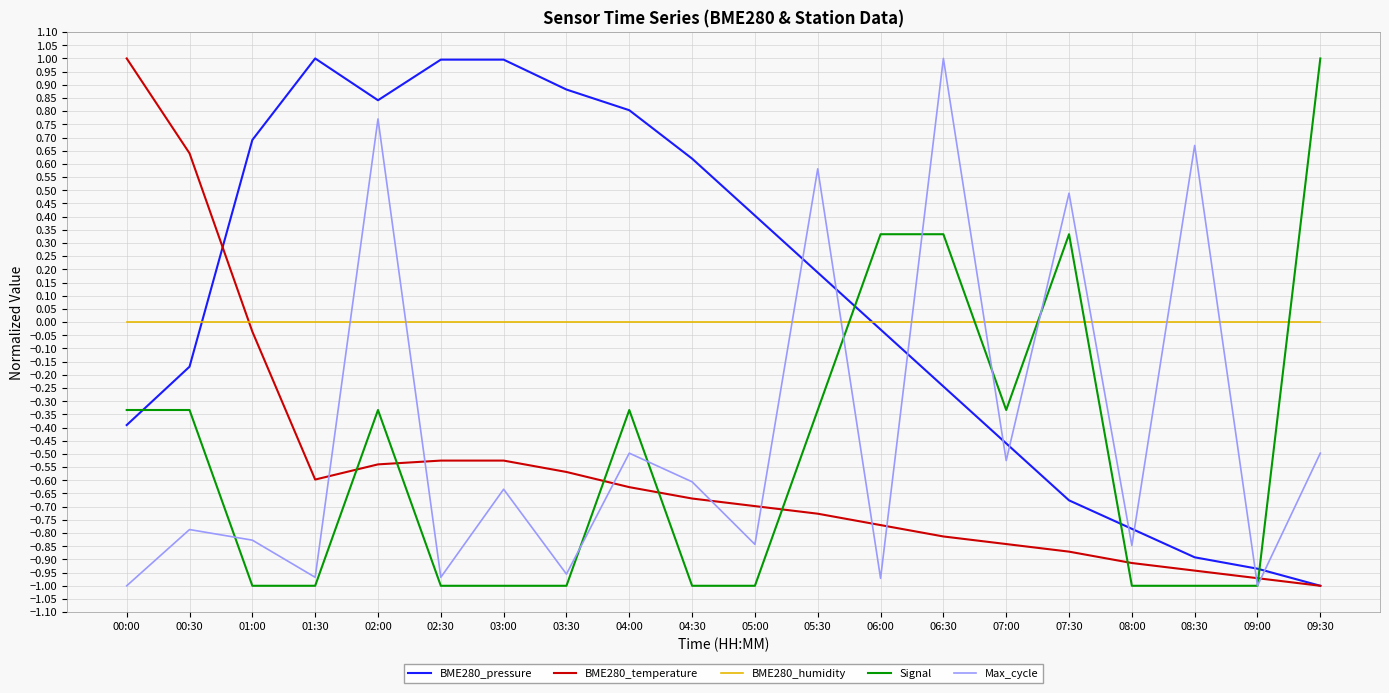

True or false: BME280_temperature and BME280_pressure intersect in this chart.

True